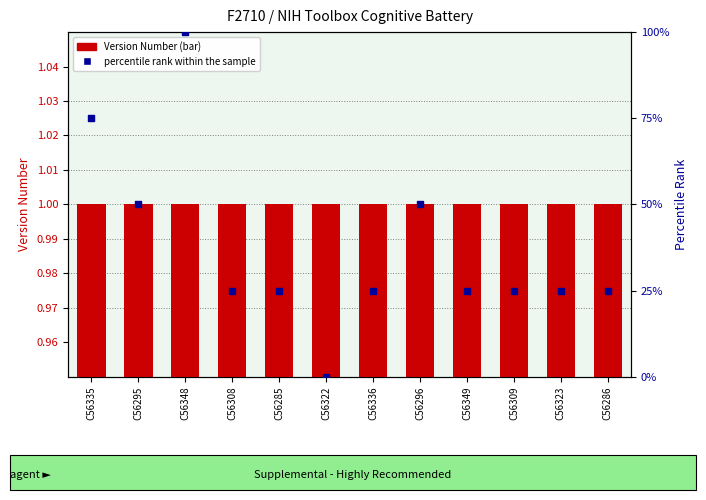

Which series has the largest total across all categories?

percentile rank within the sample